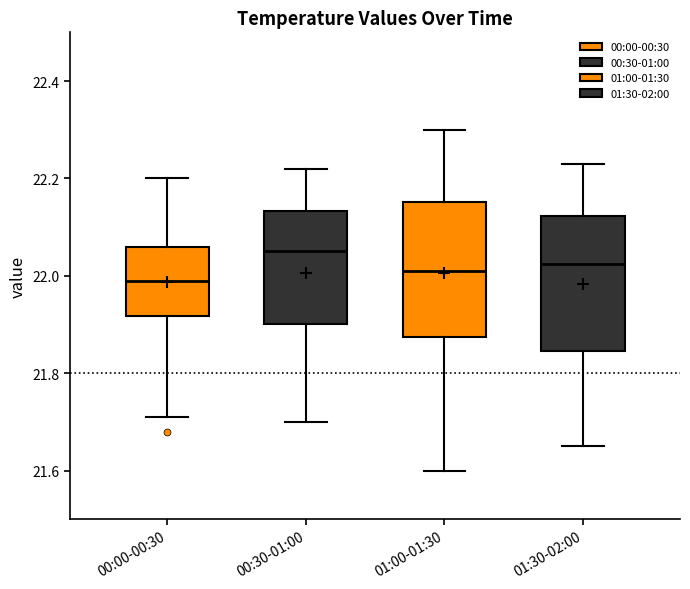

Reading left to right, read every box against the y-axis: the position of its median line, the range the box covers, and the ends of its whiskers. The values are not printed on the chart, so give them approximately, as read against the axis.

00:00-00:30: median 22.00, box 21.92 to 22.06, whiskers 21.72 to 22.20
00:30-01:00: median 22.06, box 21.90 to 22.14, whiskers 21.70 to 22.22
01:00-01:30: median 22.02, box 21.88 to 22.16, whiskers 21.60 to 22.30
01:30-02:00: median 22.02, box 21.84 to 22.12, whiskers 21.66 to 22.24